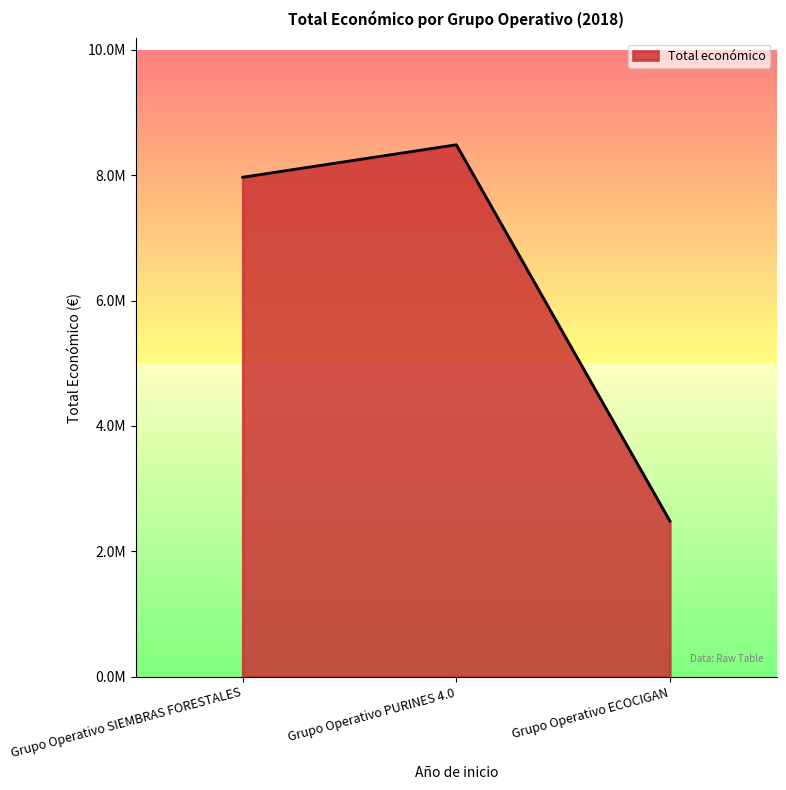

Does the chart display data point markers on the line(s)?

No